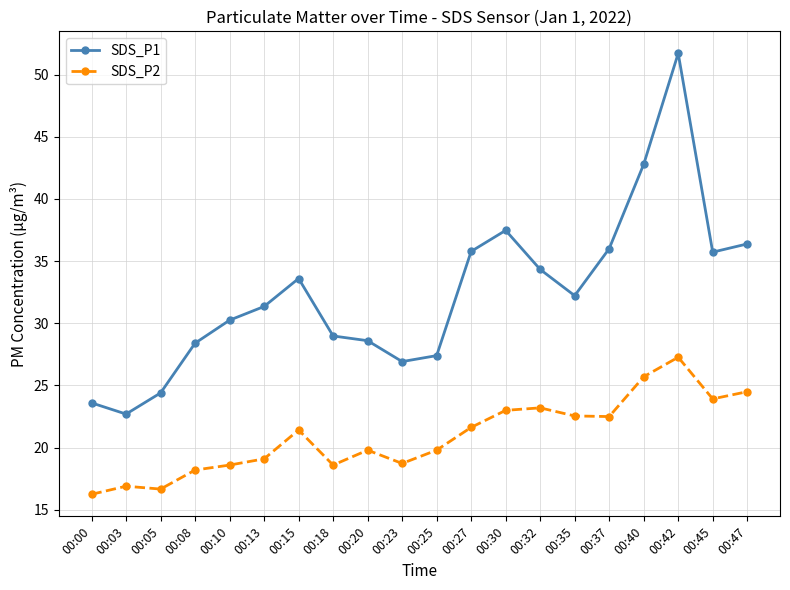

Between 00:15 and 00:45, which series saw the biggest shift?

SDS_P2